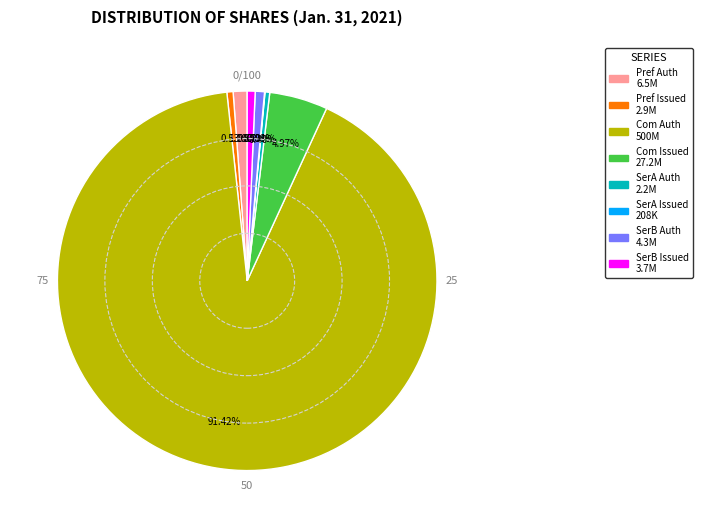

Which category accounts for the majority?

Com Auth 500M